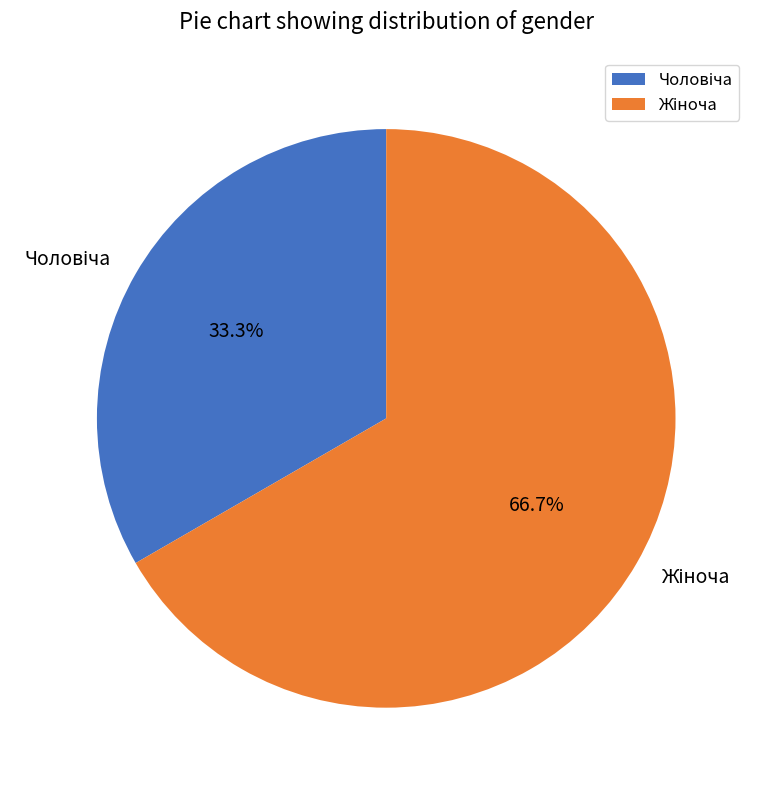

Is there a majority slice in this chart?

Yes